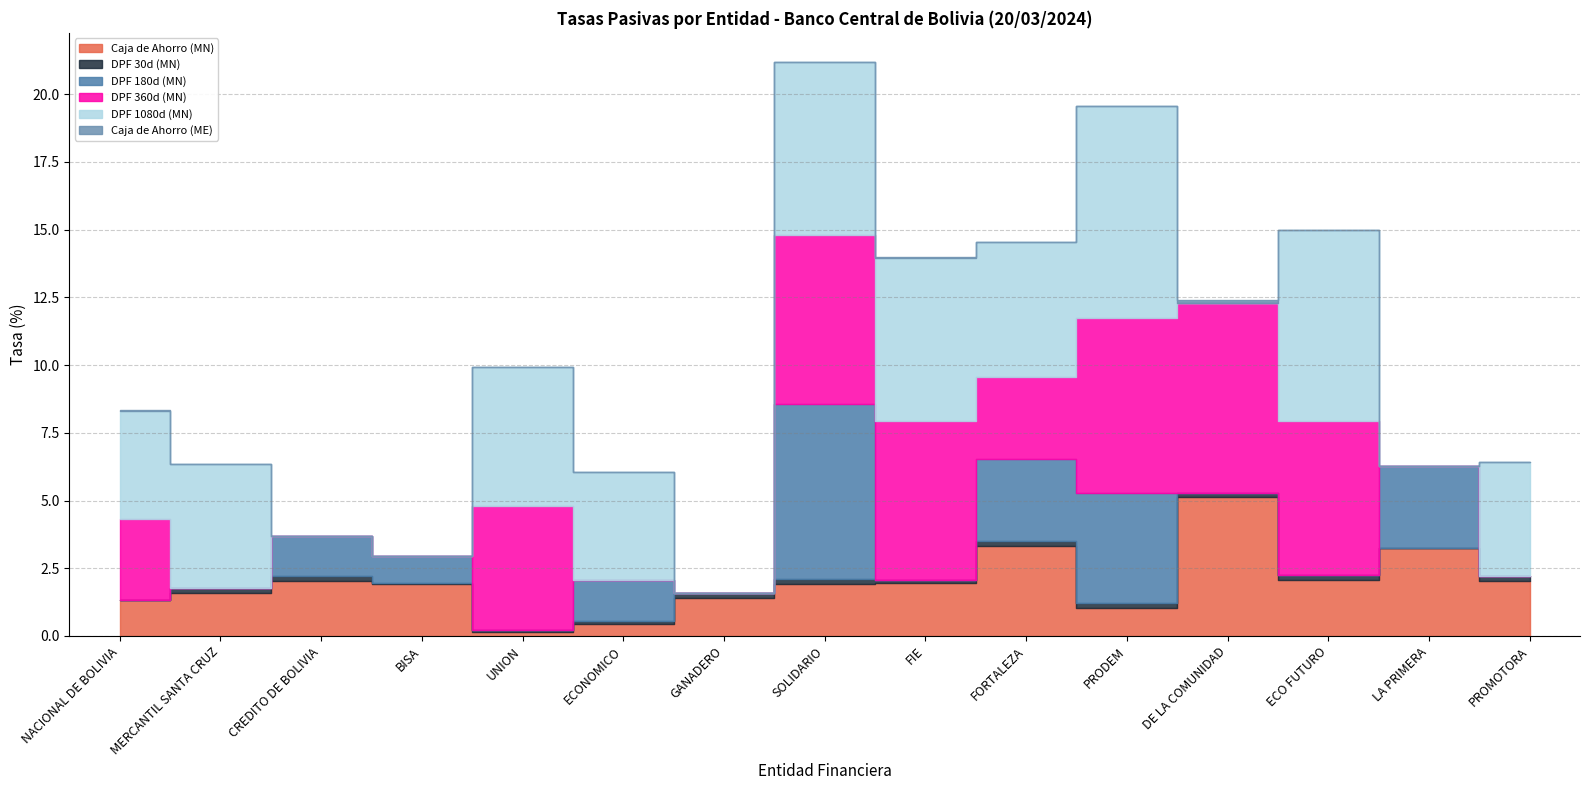

Reading left to right, what are all the values shown in this chart?

Caja de Ahorro (MN): NACIONAL DE BOLIVIA=1.3	MERCANTIL SANTA CRUZ=1.6	CREDITO DE BOLIVIA=2.0	BISA=1.9	UNION=0.2	ECONOMICO=0.5	GANADERO=1.4	SOLIDARIO=1.9	FIE=2.0	FORTALEZA=3.3	PRODEM=1.0	DE LA COMUNIDAD=5.1	ECO FUTURO=2.1	LA PRIMERA=3.2	PROMOTORA=2.0
DPF 30d (MN): NACIONAL DE BOLIVIA=0.0	MERCANTIL SANTA CRUZ=0.2	CREDITO DE BOLIVIA=0.2	BISA=0.0	UNION=0.1	ECONOMICO=0.1	GANADERO=0.2	SOLIDARIO=0.2	FIE=0.1	FORTALEZA=0.2	PRODEM=0.2	DE LA COMUNIDAD=0.2	ECO FUTURO=0.2	LA PRIMERA=0.0	PROMOTORA=0.2
DPF 180d (MN): NACIONAL DE BOLIVIA=0.0	MERCANTIL SANTA CRUZ=0.0	CREDITO DE BOLIVIA=1.5	BISA=1.0	UNION=0.0	ECONOMICO=1.5	GANADERO=0.0	SOLIDARIO=6.5	FIE=0.0	FORTALEZA=3.0	PRODEM=4.1	DE LA COMUNIDAD=0.0	ECO FUTURO=0.0	LA PRIMERA=3.0	PROMOTORA=0.0
DPF 360d (MN): NACIONAL DE BOLIVIA=3.0	MERCANTIL SANTA CRUZ=0.0	CREDITO DE BOLIVIA=0.0	BISA=0.0	UNION=4.5	ECONOMICO=0.0	GANADERO=0.0	SOLIDARIO=6.3	FIE=5.9	FORTALEZA=3.0	PRODEM=6.4	DE LA COMUNIDAD=7.0	ECO FUTURO=5.7	LA PRIMERA=0.0	PROMOTORA=0.0
DPF 1080d (MN): NACIONAL DE BOLIVIA=4.0	MERCANTIL SANTA CRUZ=4.6	CREDITO DE BOLIVIA=0.0	BISA=0.0	UNION=5.1	ECONOMICO=4.0	GANADERO=0.0	SOLIDARIO=6.4	FIE=6.0	FORTALEZA=5.0	PRODEM=7.9	DE LA COMUNIDAD=0.0	ECO FUTURO=7.0	LA PRIMERA=0.0	PROMOTORA=4.2
Caja de Ahorro (ME): NACIONAL DE BOLIVIA=0.0	MERCANTIL SANTA CRUZ=0.0	CREDITO DE BOLIVIA=0.0	BISA=0.0	UNION=0.0	ECONOMICO=0.0	GANADERO=0.0	SOLIDARIO=0.0	FIE=0.0	FORTALEZA=0.0	PRODEM=0.0	DE LA COMUNIDAD=0.1	ECO FUTURO=0.0	LA PRIMERA=0.0	PROMOTORA=0.0